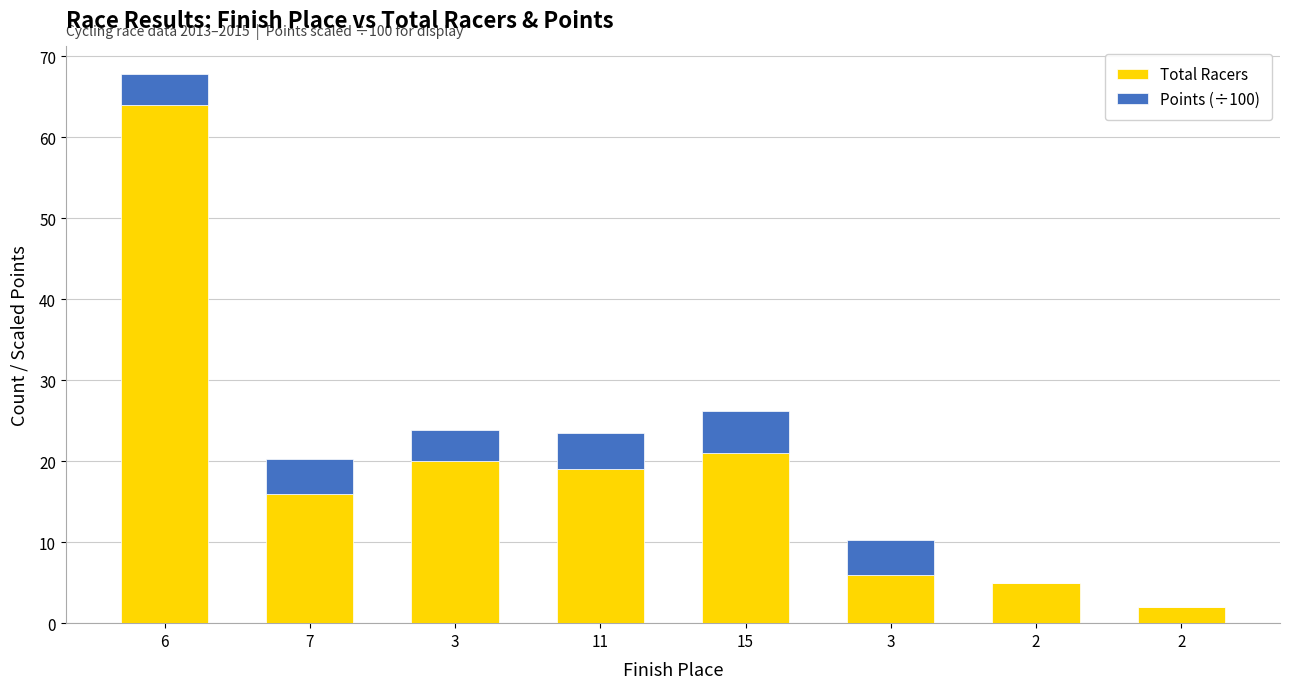

What is the average value of the Points (÷100) series?

3.2